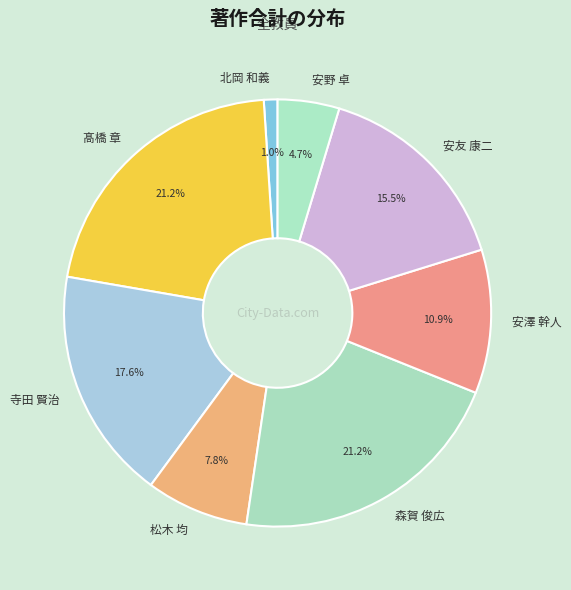

Which slice is the smallest?

北岡 和義